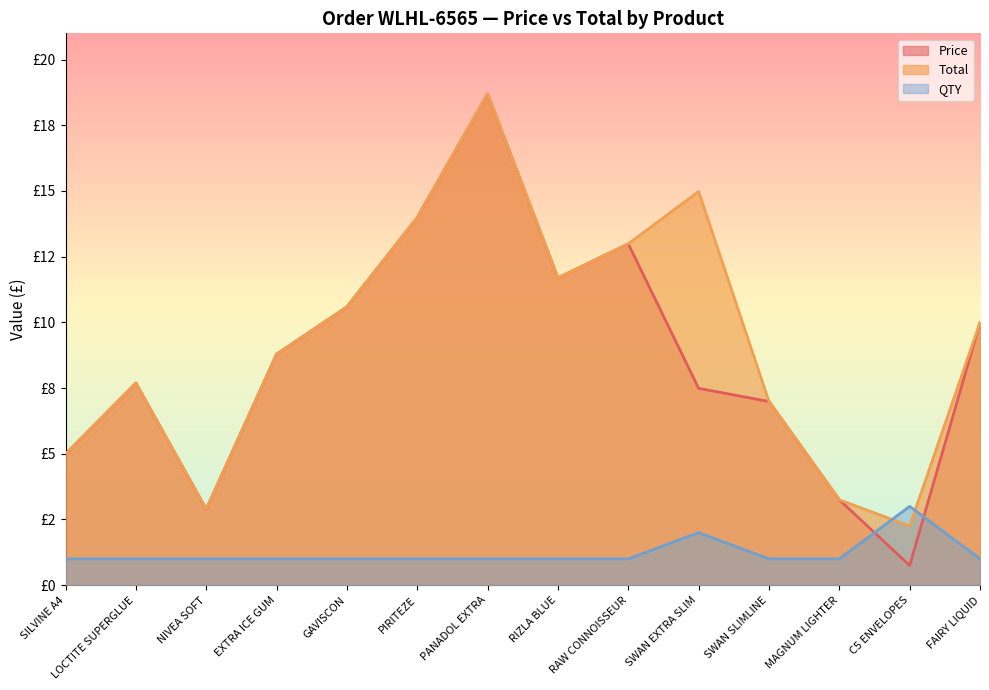

What are all the series names shown in the legend?

Price, Total, QTY